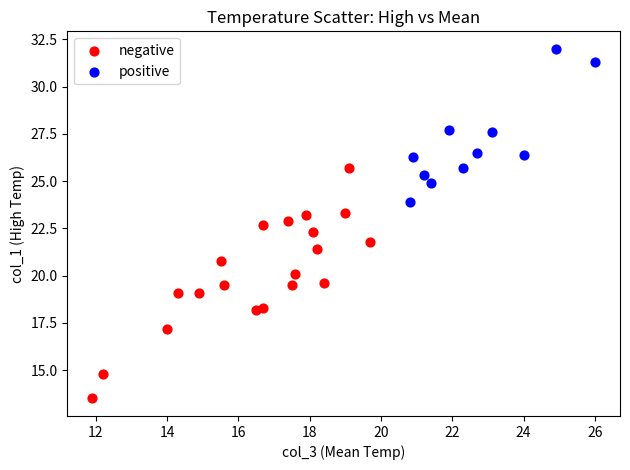

Which series reaches the maximum Y coordinate?

positive